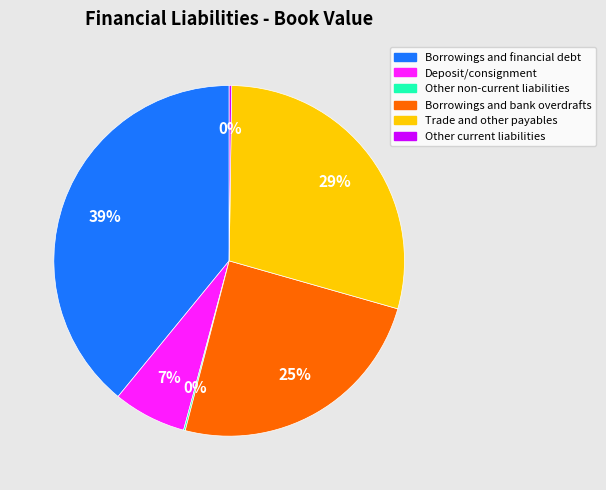

The Borrowings and financial debt slice represents 30% of the pie. True or false?

False